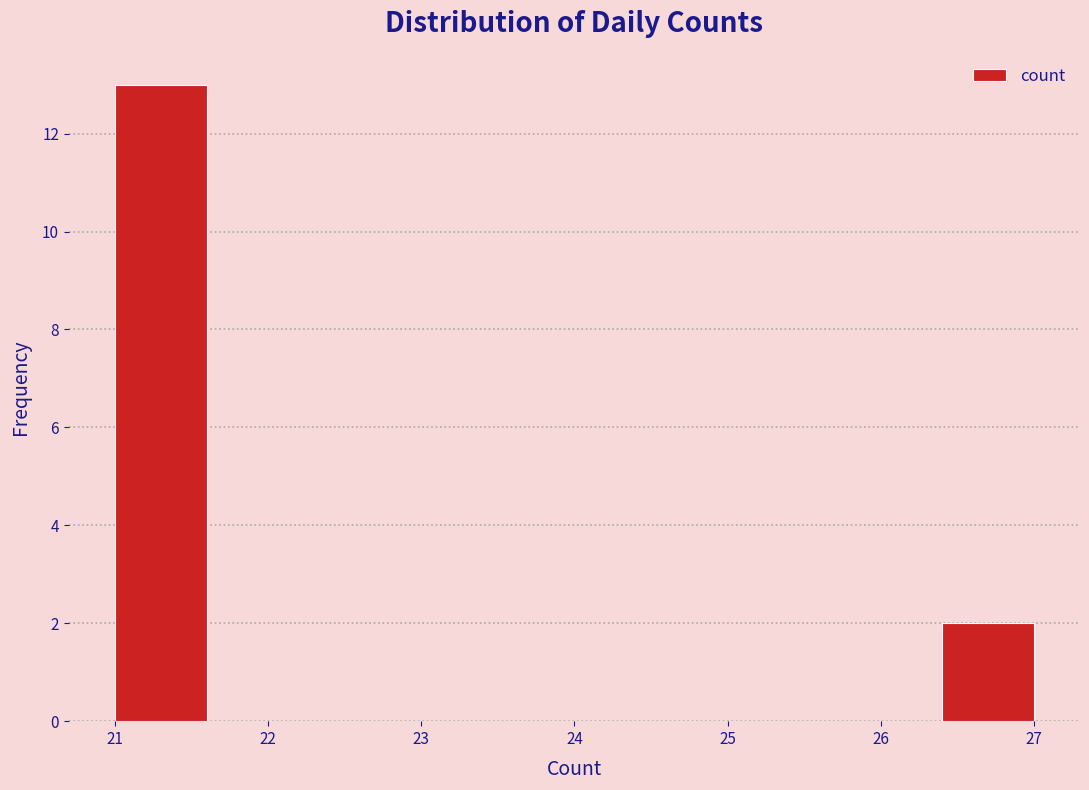

Reading left to right, transcribe this chart: for each bar, give the range it covers on the x-axis and its height. The values are not printed on the chart, so give them approximately, as read against the axis.

21.0 to 21.6: 13
21.6 to 22.2: 0
22.2 to 22.8: 0
22.8 to 23.4: 0
23.4 to 24.0: 0
24.0 to 24.6: 0
24.6 to 25.2: 0
25.2 to 25.8: 0
25.8 to 26.4: 0
26.4 to 27.0: 2